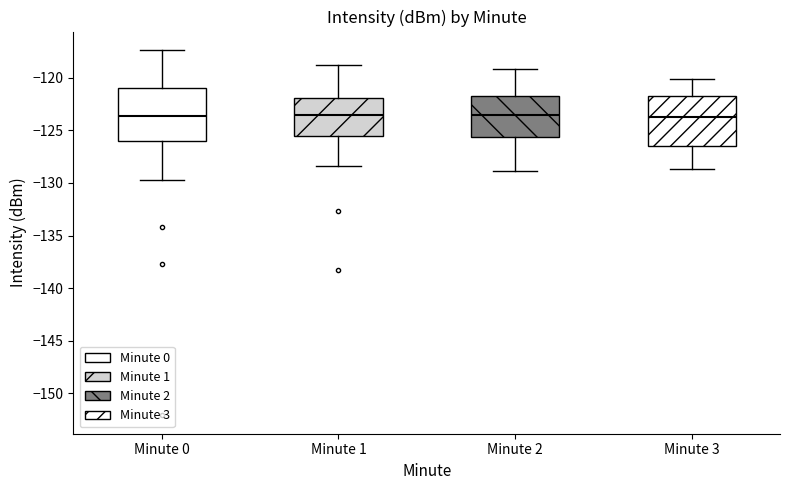

Reading left to right, read every box against the y-axis: the position of its median line, the range the box covers, and the ends of its whiskers. The values are not printed on the chart, so give them approximately, as read against the axis.

Minute 0: median -123.5, box -126.0 to -121.0, whiskers -129.5 to -117.5
Minute 1: median -123.5, box -125.5 to -122.0, whiskers -128.5 to -119.0
Minute 2: median -123.5, box -125.5 to -121.5, whiskers -129.0 to -119.0
Minute 3: median -123.5, box -126.5 to -121.5, whiskers -128.5 to -120.0